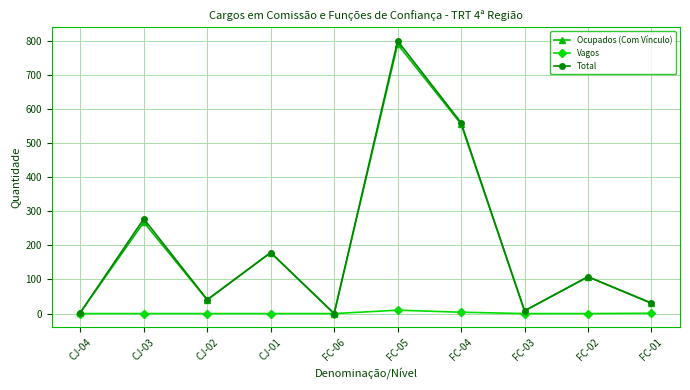

Where is Ocupados (Com Vínculo) nearest to the value 395?

CJ-03